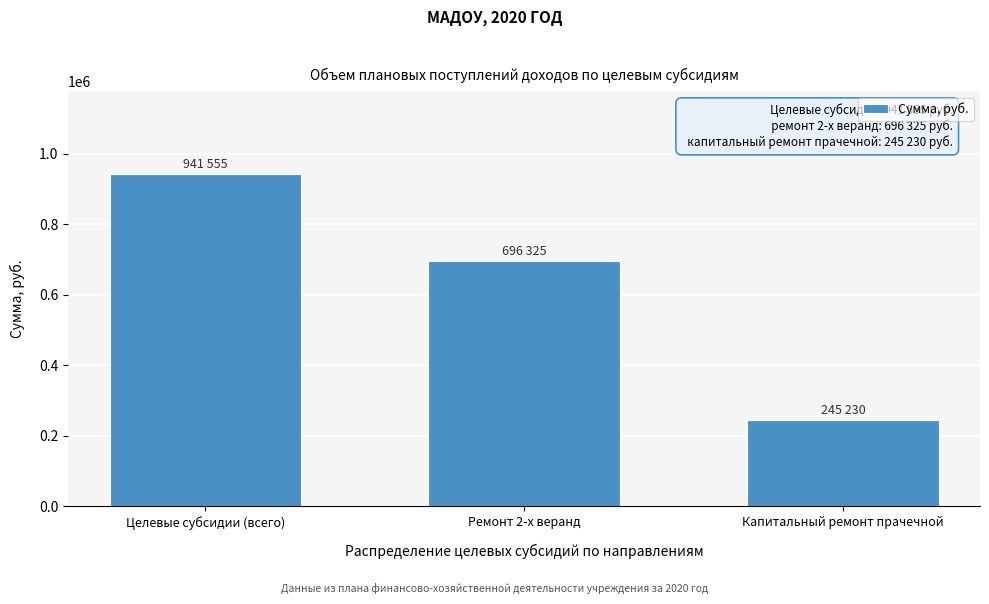

Reading left to right, extract all data points from this chart.

Целевые субсидии (всего)=941555	Ремонт 2-х веранд=696325	Капитальный ремонт прачечной=245230